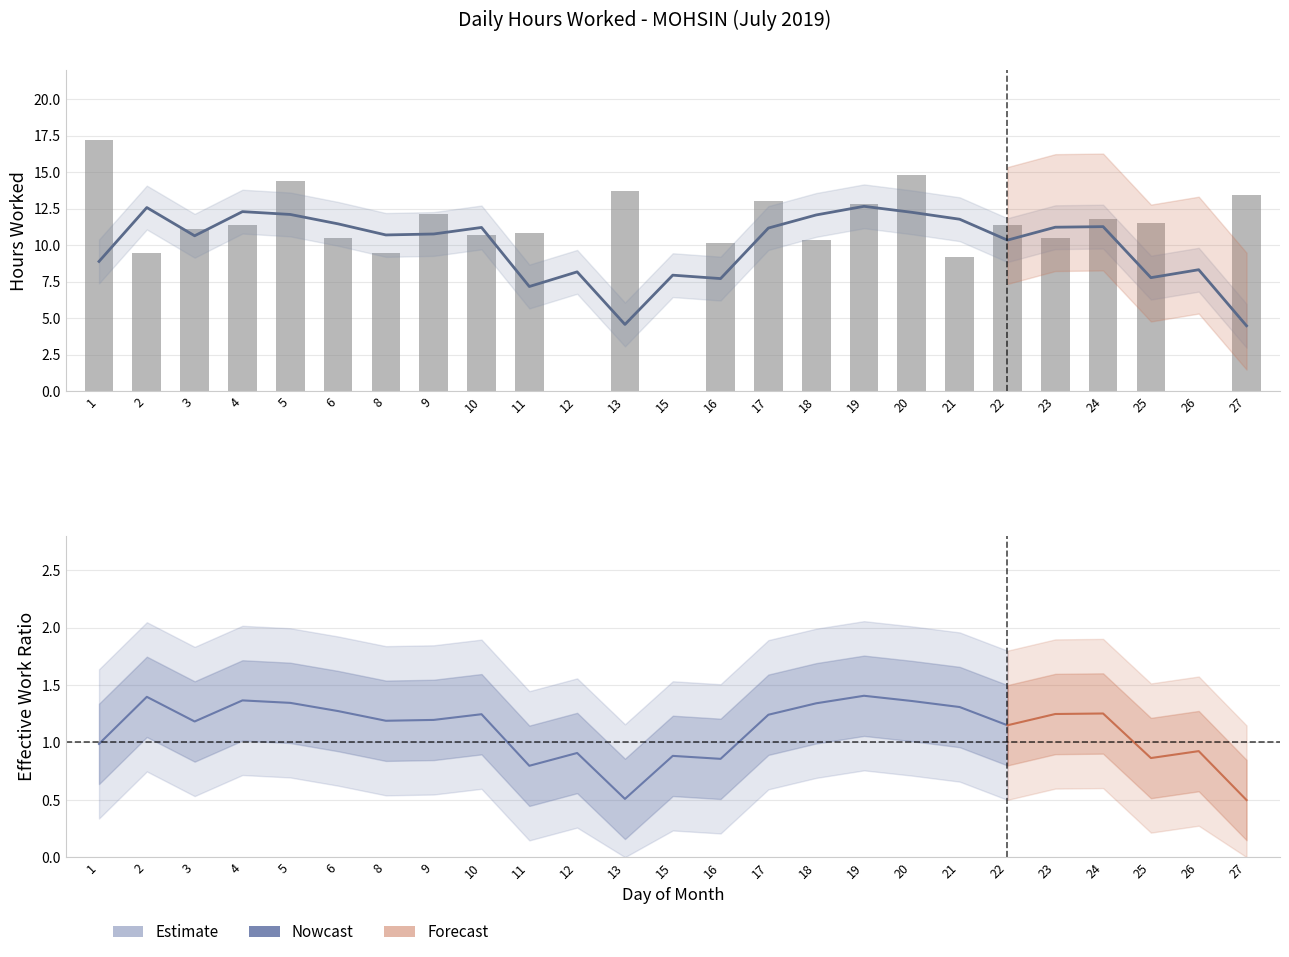

What is the difference between the values at 2 and 9?

2.7